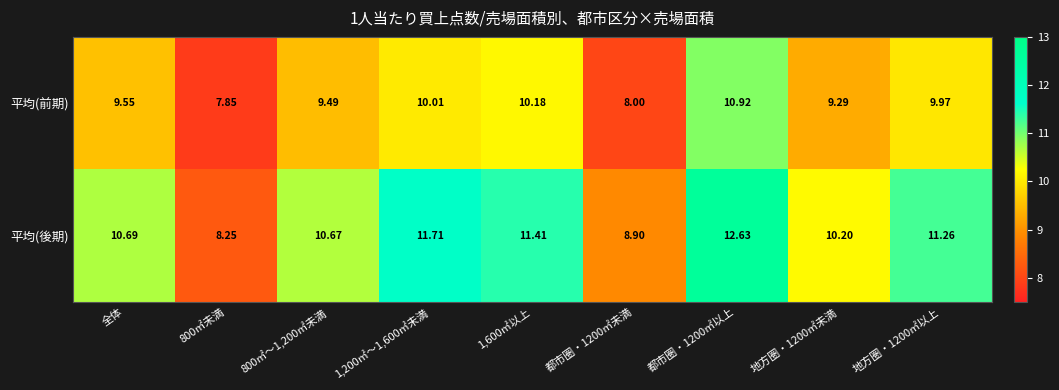

At which label does 平均(前期) first exceed 9?

全体